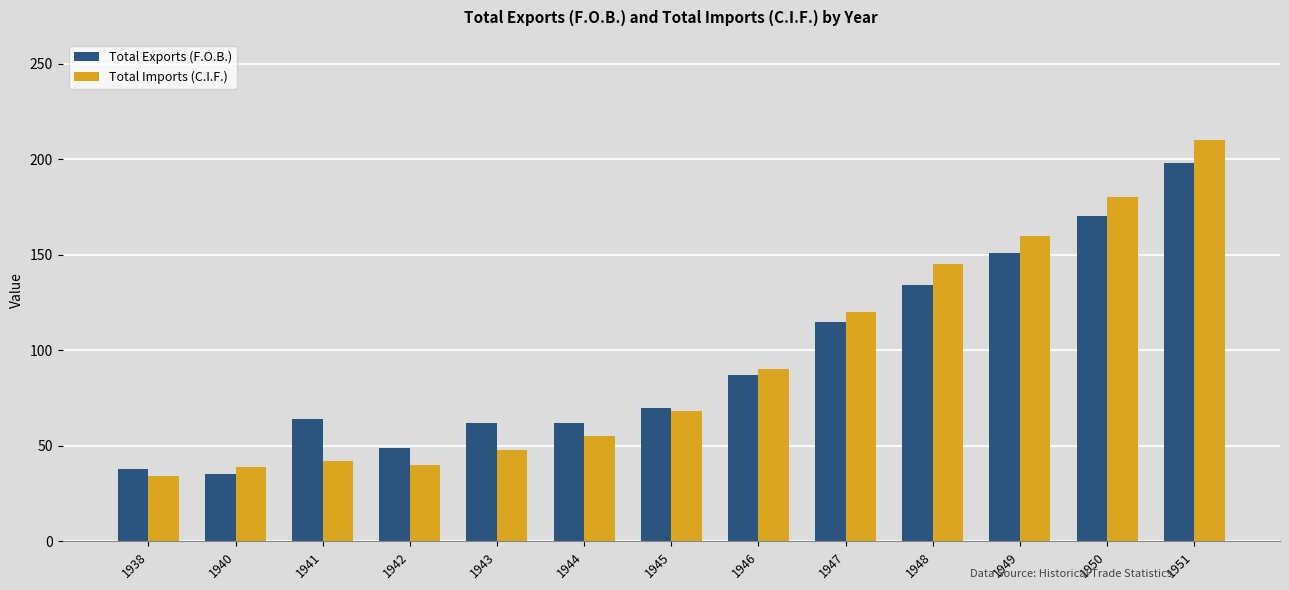

Is the value of Total Imports (C.I.F.) at 1948 greater than the value of Total Exports (F.O.B.) at 1943?

Yes